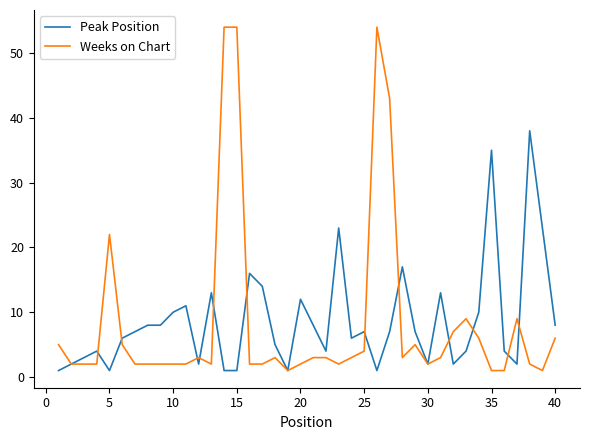

List the series in order of their peak value, highest first.

Weeks on Chart, Peak Position